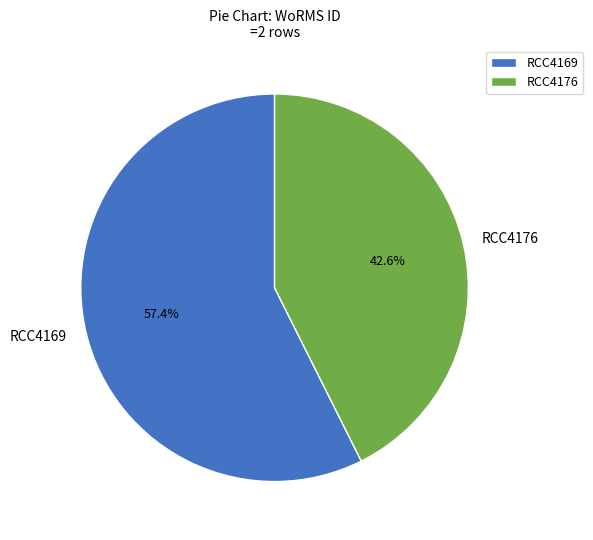

How many segments does this pie chart have?

2